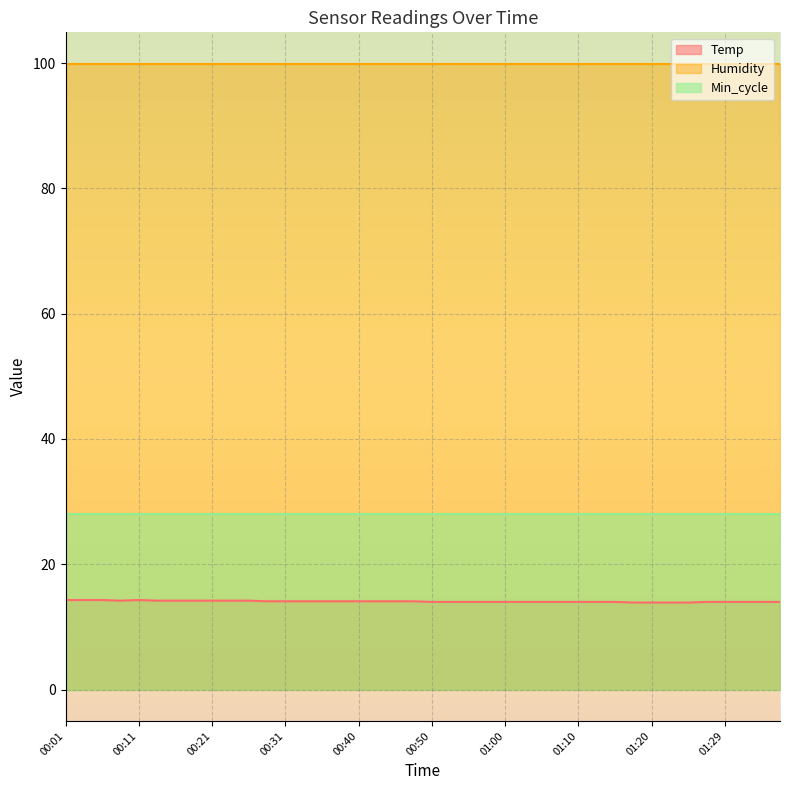

Reading left to right, list all the values displayed in this chart.

Temp: 00:01=14.3	00:04=14.3	00:06=14.3	00:09=14.2	00:11=14.3	00:14=14.2	00:16=14.2	00:19=14.2	00:21=14.2	00:23=14.2	00:26=14.2	00:28=14.1	00:31=14.1	00:33=14.1	00:36=14.1	00:38=14.1	00:40=14.1	00:43=14.1	00:45=14.1	00:48=14.1	00:50=14.0	00:53=14.0	00:55=14.0	00:57=14.0	01:00=14.0	01:02=14.0	01:05=14.0	01:07=14.0	01:10=14.0	01:12=14.0	01:15=14.0	01:17=13.9	01:20=13.9	01:22=13.9	01:25=13.9	01:27=14.0	01:29=14.0	01:32=14.0	01:34=14.0	01:37=14.0
Humidity: 00:01=99.9	00:04=99.9	00:06=99.9	00:09=99.9	00:11=99.9	00:14=99.9	00:16=99.9	00:19=99.9	00:21=99.9	00:23=99.9	00:26=99.9	00:28=99.9	00:31=99.9	00:33=99.9	00:36=99.9	00:38=99.9	00:40=99.9	00:43=99.9	00:45=99.9	00:48=99.9	00:50=99.9	00:53=99.9	00:55=99.9	00:57=99.9	01:00=99.9	01:02=99.9	01:05=99.9	01:07=99.9	01:10=99.9	01:12=99.9	01:15=99.9	01:17=99.9	01:20=99.9	01:22=99.9	01:25=99.9	01:27=99.9	01:29=99.9	01:32=99.9	01:34=99.9	01:37=99.9
Min_cycle: 00:01=28.0	00:04=28.0	00:06=28.0	00:09=28.0	00:11=28.0	00:14=28.0	00:16=28.0	00:19=28.0	00:21=28.0	00:23=28.0	00:26=28.0	00:28=28.0	00:31=28.0	00:33=28.0	00:36=28.0	00:38=28.0	00:40=28.0	00:43=28.0	00:45=28.0	00:48=28.0	00:50=28.0	00:53=28.0	00:55=28.0	00:57=28.0	01:00=28.0	01:02=28.0	01:05=28.0	01:07=28.0	01:10=28.0	01:12=28.0	01:15=28.0	01:17=28.0	01:20=28.0	01:22=28.0	01:25=28.0	01:27=28.0	01:29=28.0	01:32=28.0	01:34=28.0	01:37=28.0